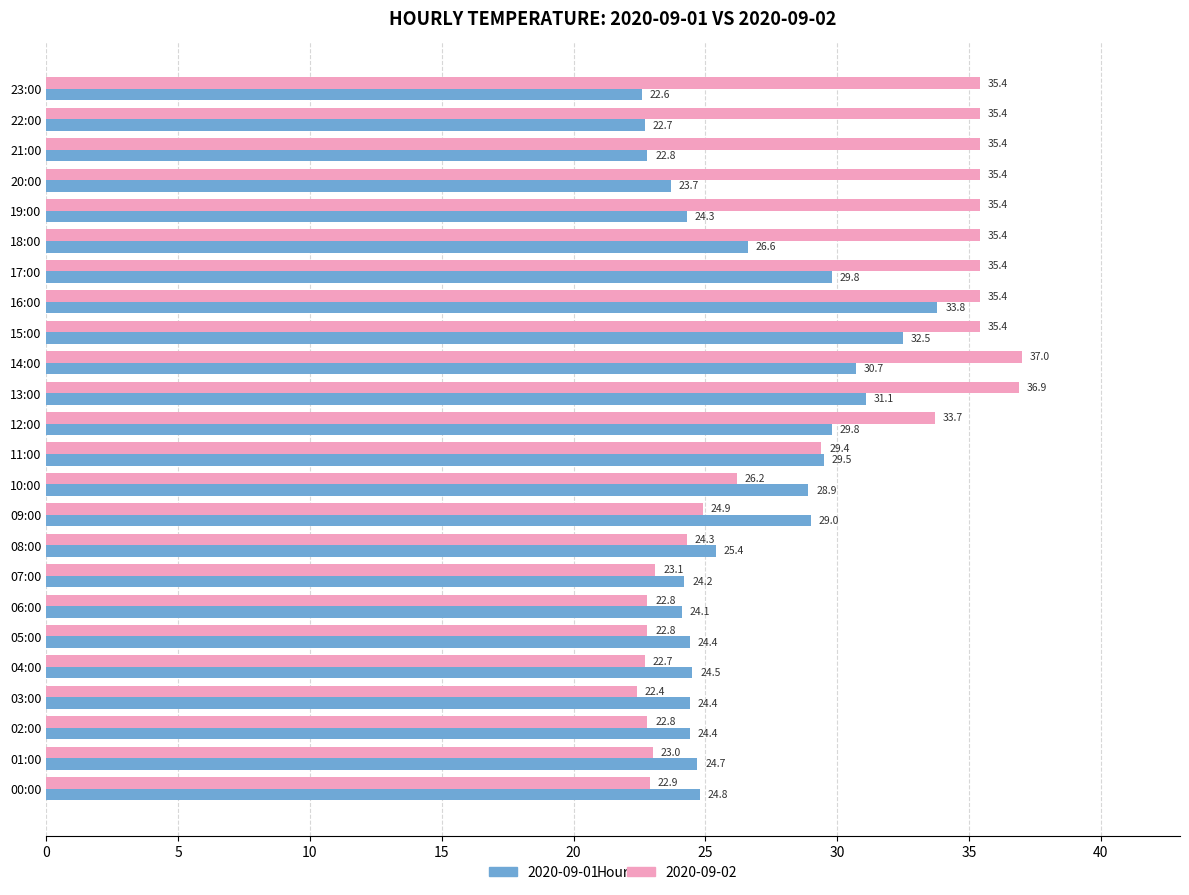

Which series changed the most between 08:00 and 21:00?

2020-09-02